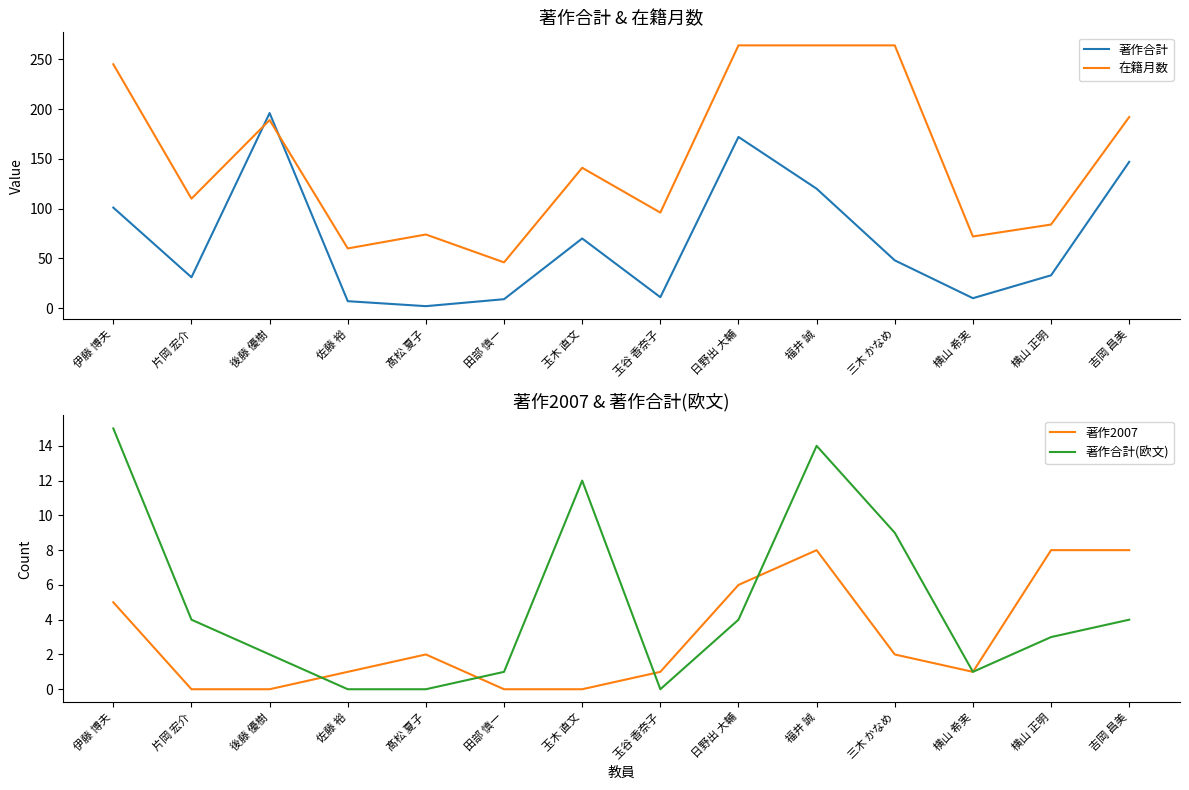

What is the difference between the maximum and minimum values in the 著作2007 series?

8